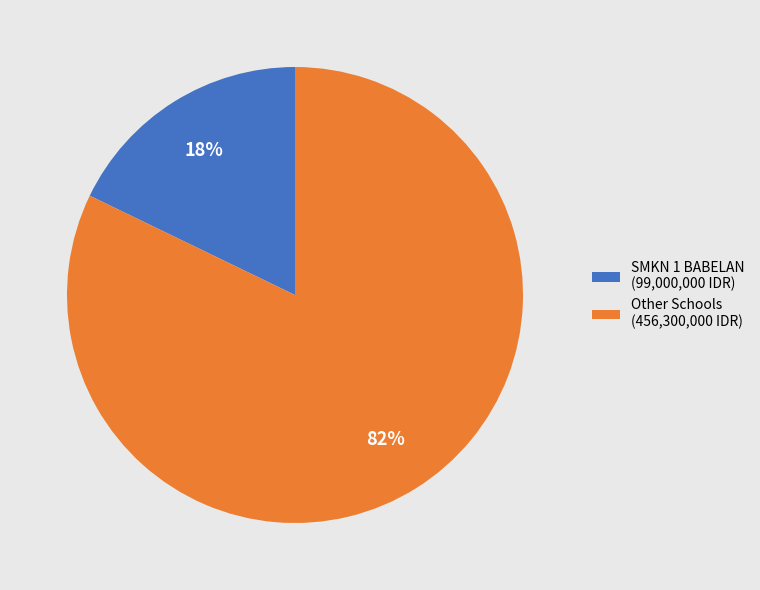

Which category has the biggest portion of the pie?

Other Schools (456,300,000 IDR)